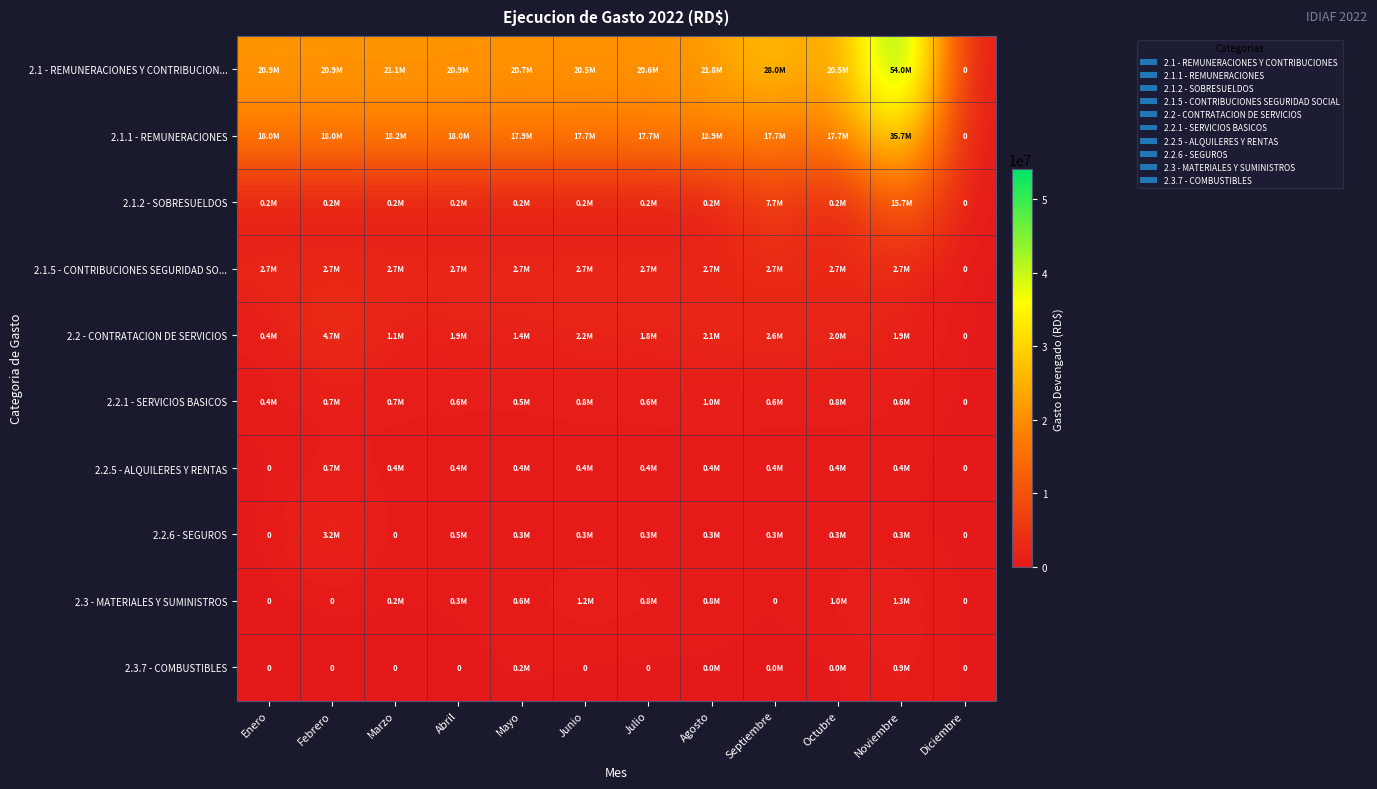

True or false: 2.1.2 - SOBRESUELDOS has a value of 218503.1 at Mayo.

False